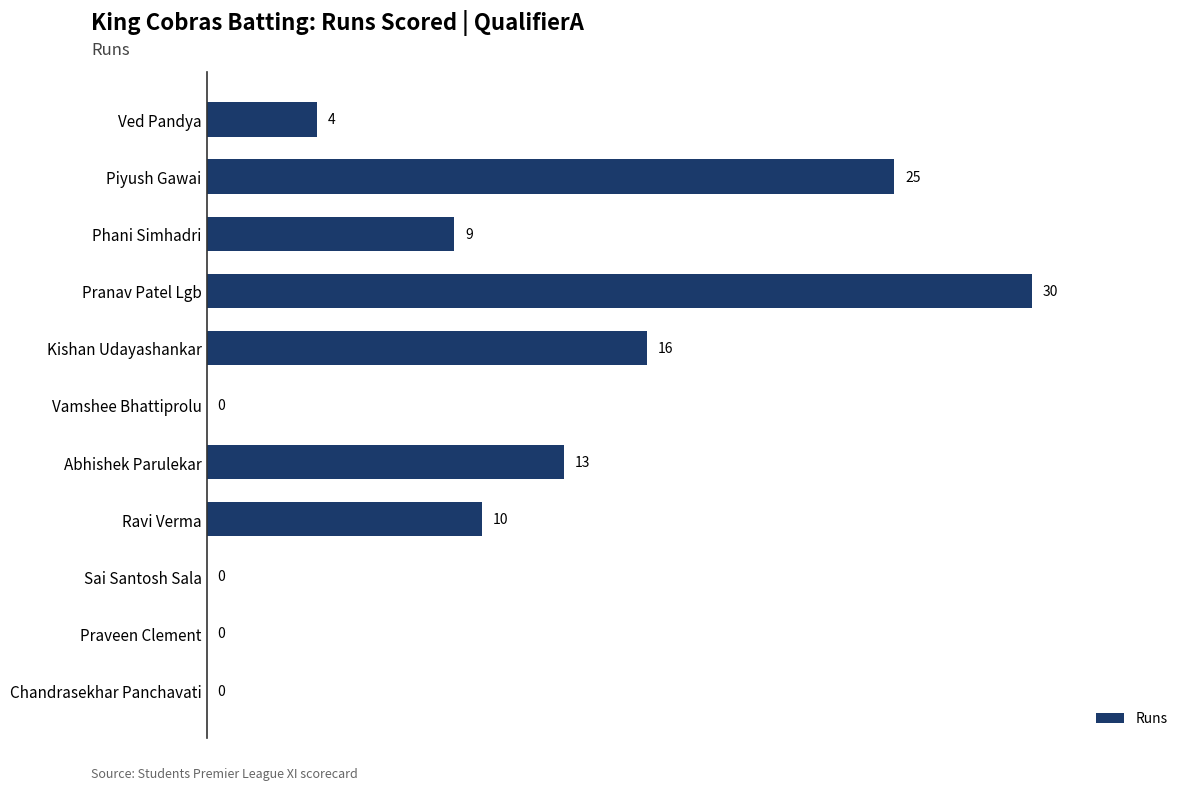

At which label is the value closest to 15?

Kishan Udayashankar